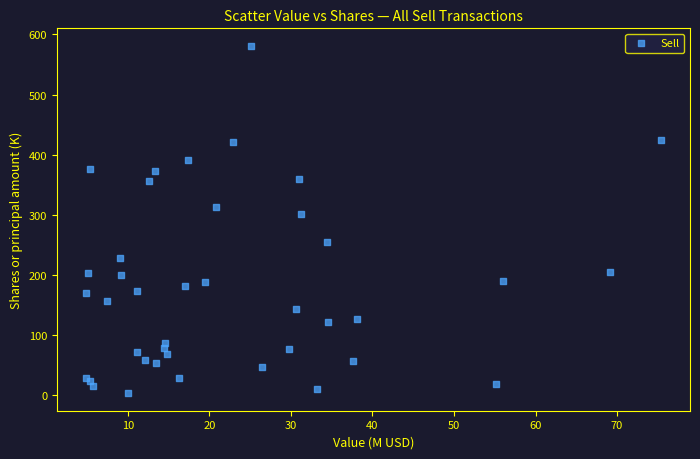

What Y value in the scatter plot is closest to 292?

302.4